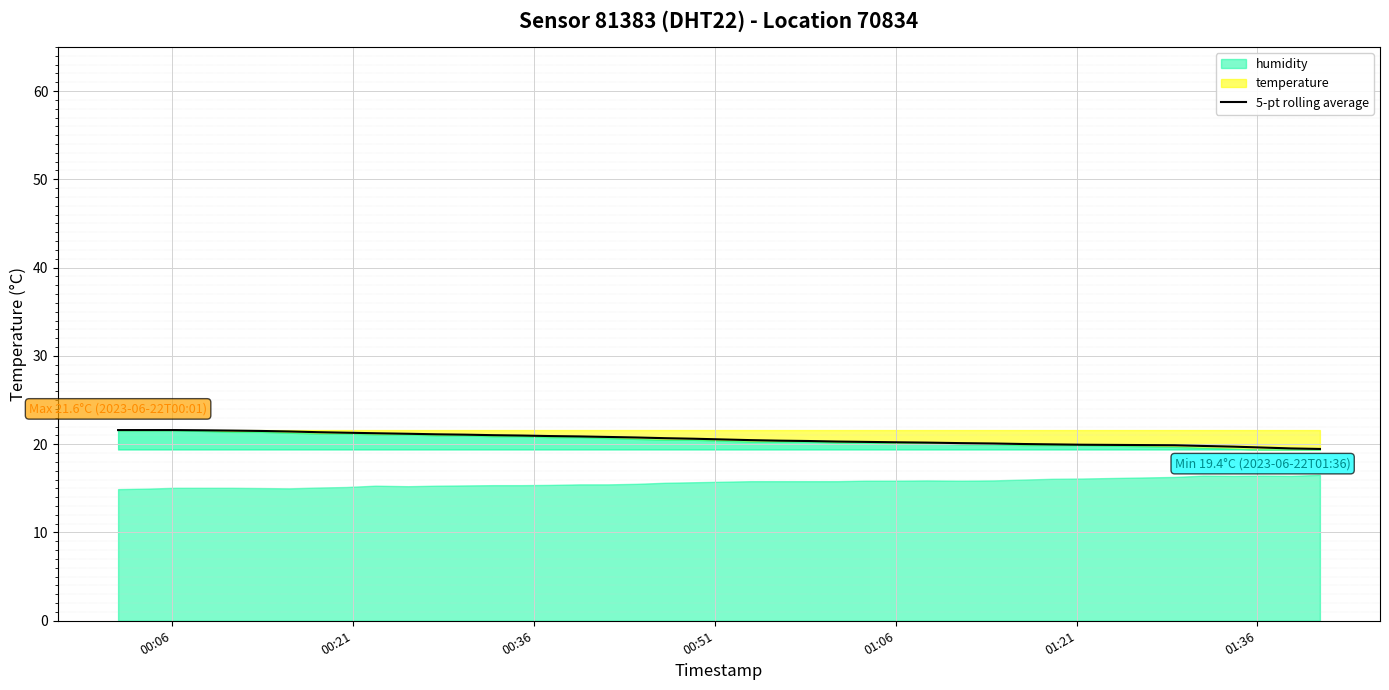

The value at 22 is 28.2. True or false?

False